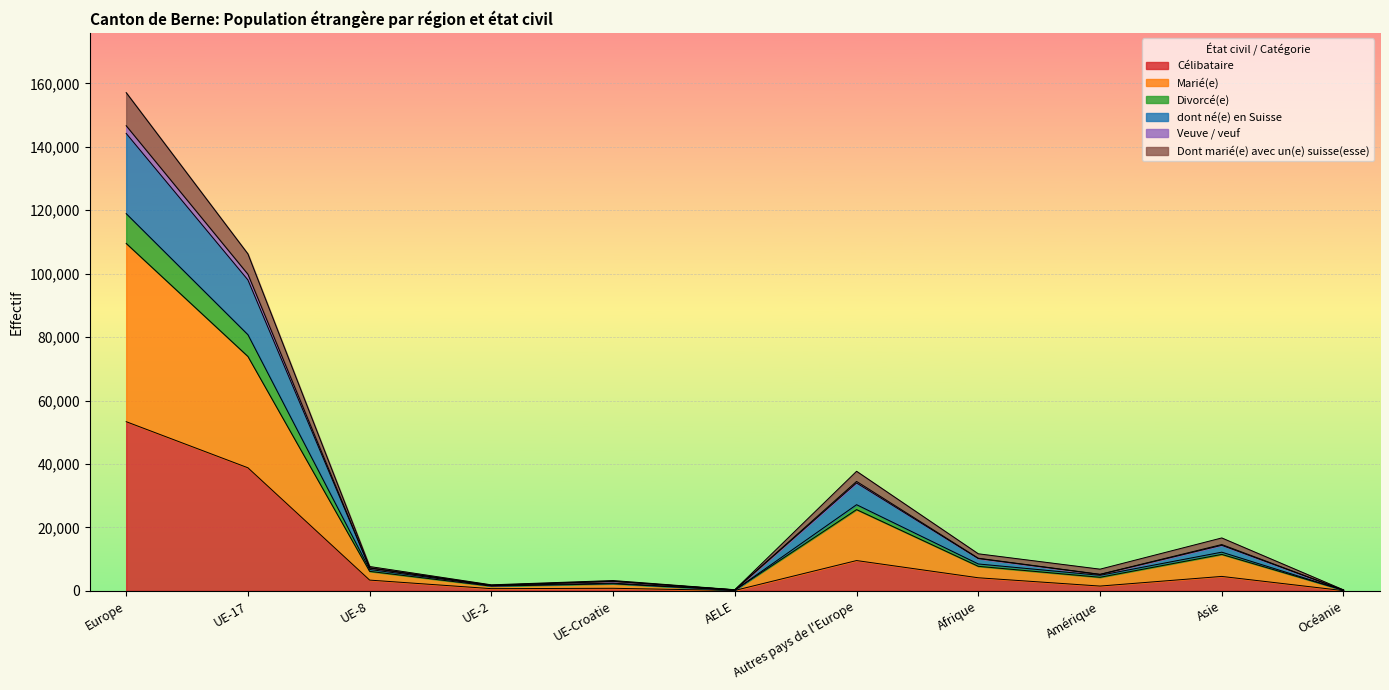

The Célibataire series shows 4117 at Afrique. True or false?

True